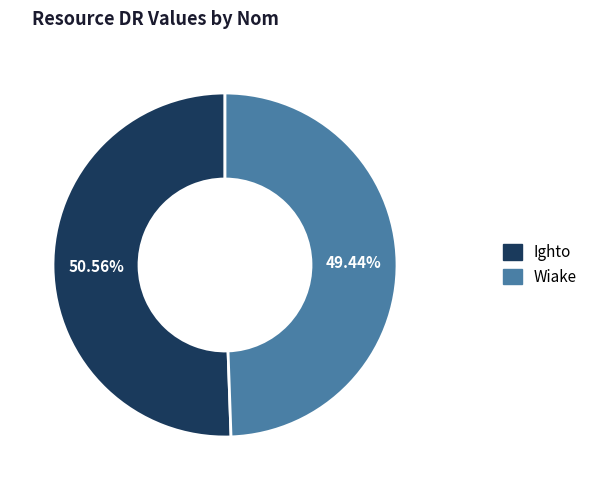

What percentage is the Ighto slice, to the nearest percent?

51%